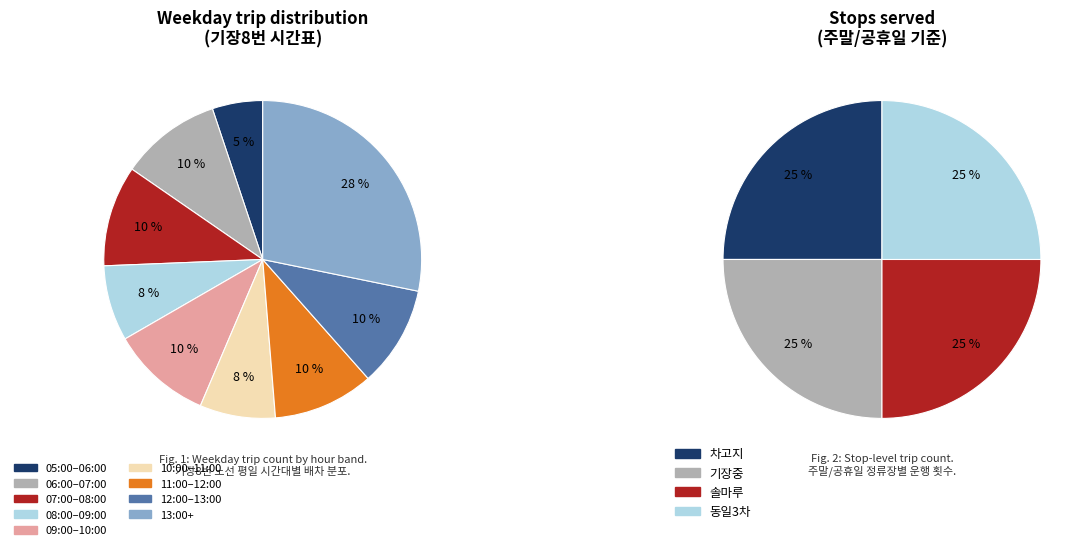

To the nearest percent, what is the average slice percentage?

11%